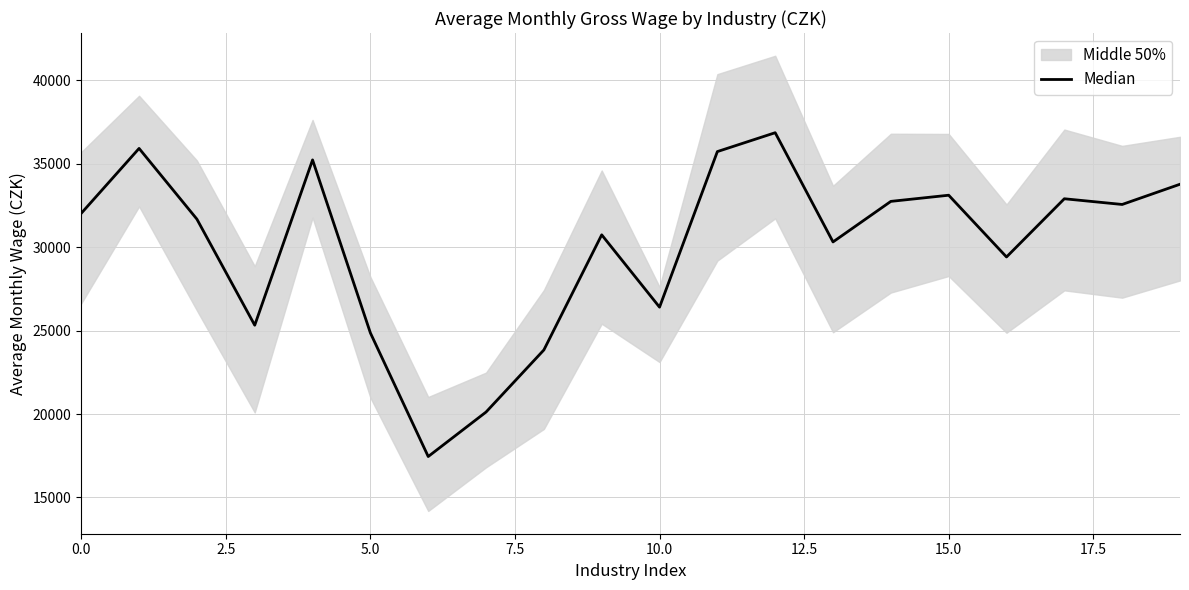

What is the average value?

30050